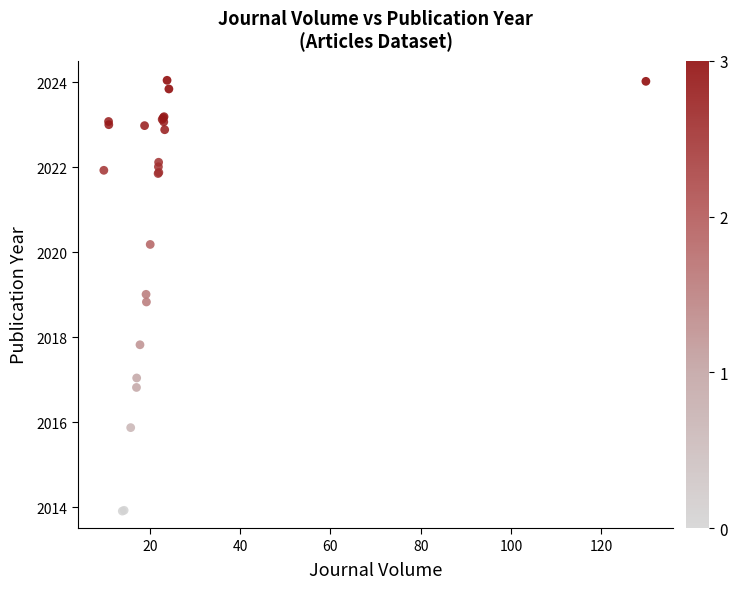

What Y value in the scatter plot is closest to 2018?

2017.8